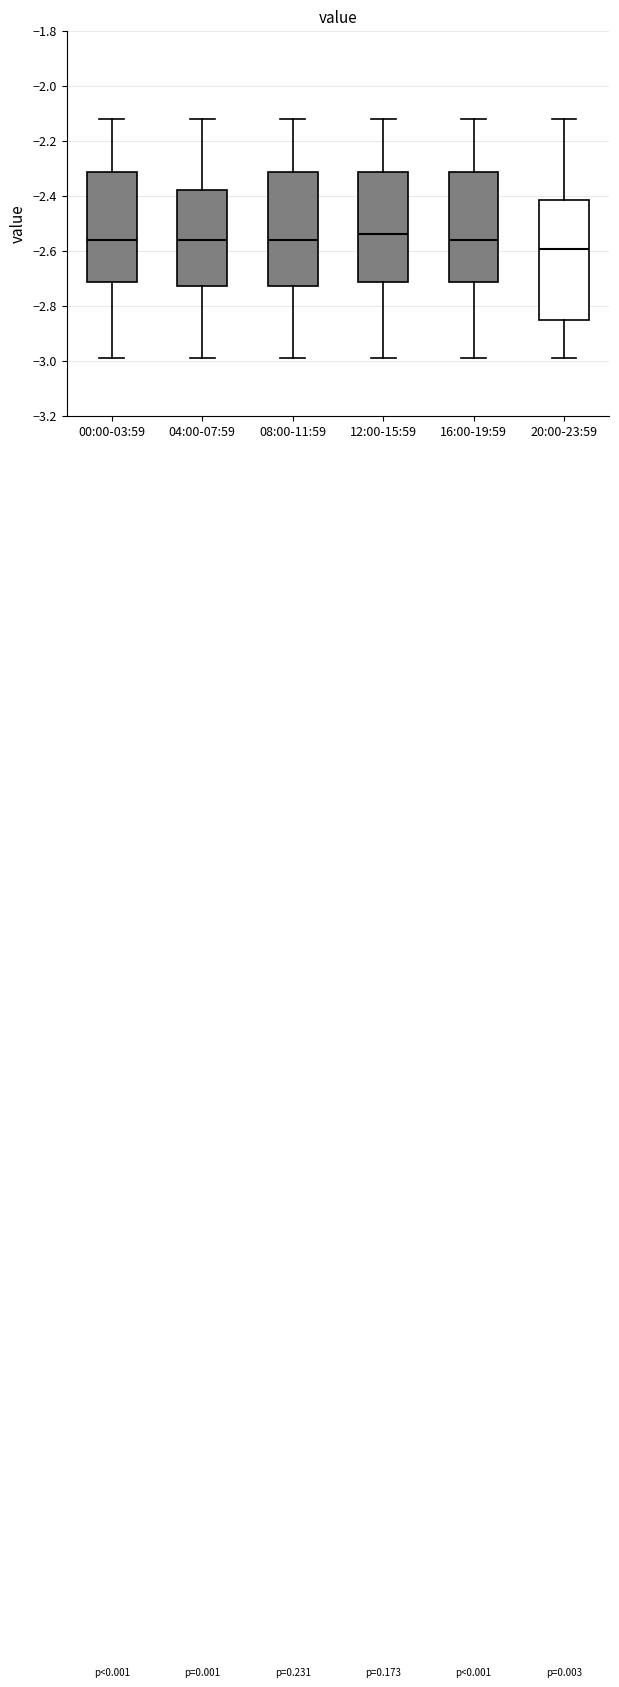

Reading left to right, transcribe this box plot: for each box, give where its median line is, the range the box spans, and where its two whiskers end, as read against the y-axis. The values are not printed on the chart, so give them approximately, as read against the axis.

00:00-03:59: median -2.56, box -2.72 to -2.32, whiskers -2.98 to -2.12
04:00-07:59: median -2.56, box -2.72 to -2.38, whiskers -2.98 to -2.12
08:00-11:59: median -2.56, box -2.72 to -2.32, whiskers -2.98 to -2.12
12:00-15:59: median -2.54, box -2.72 to -2.32, whiskers -2.98 to -2.12
16:00-19:59: median -2.56, box -2.72 to -2.32, whiskers -2.98 to -2.12
20:00-23:59: median -2.60, box -2.86 to -2.42, whiskers -2.98 to -2.12